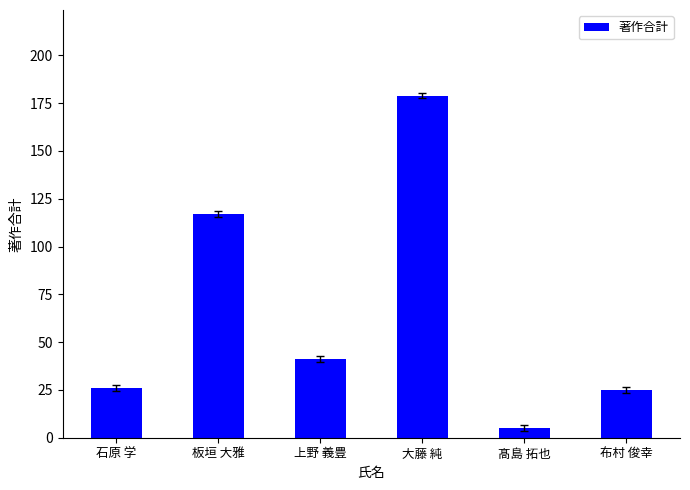

What is the maximum value shown in the chart?

179